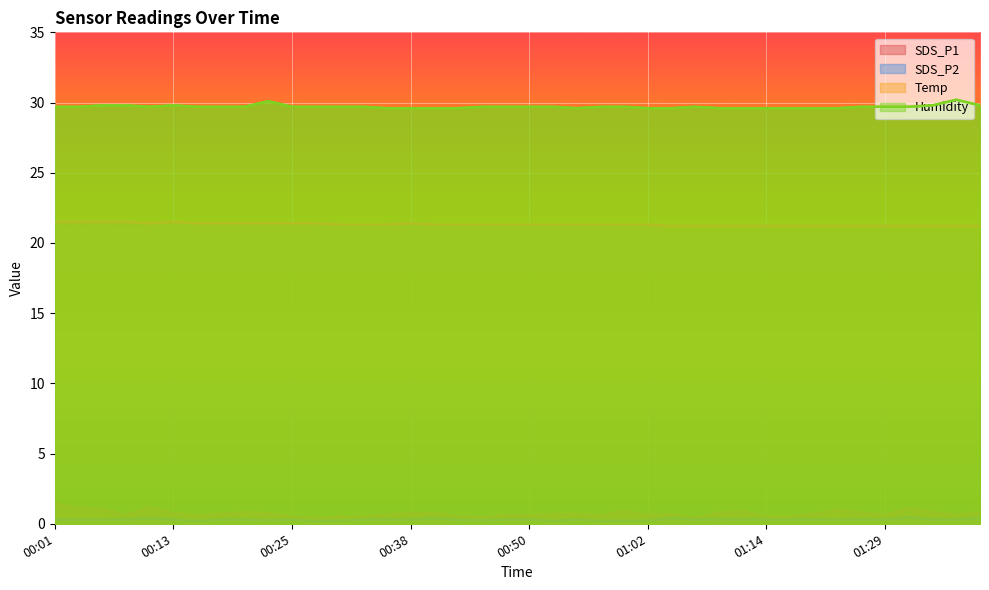

Which series has the largest total across all categories?

Humidity